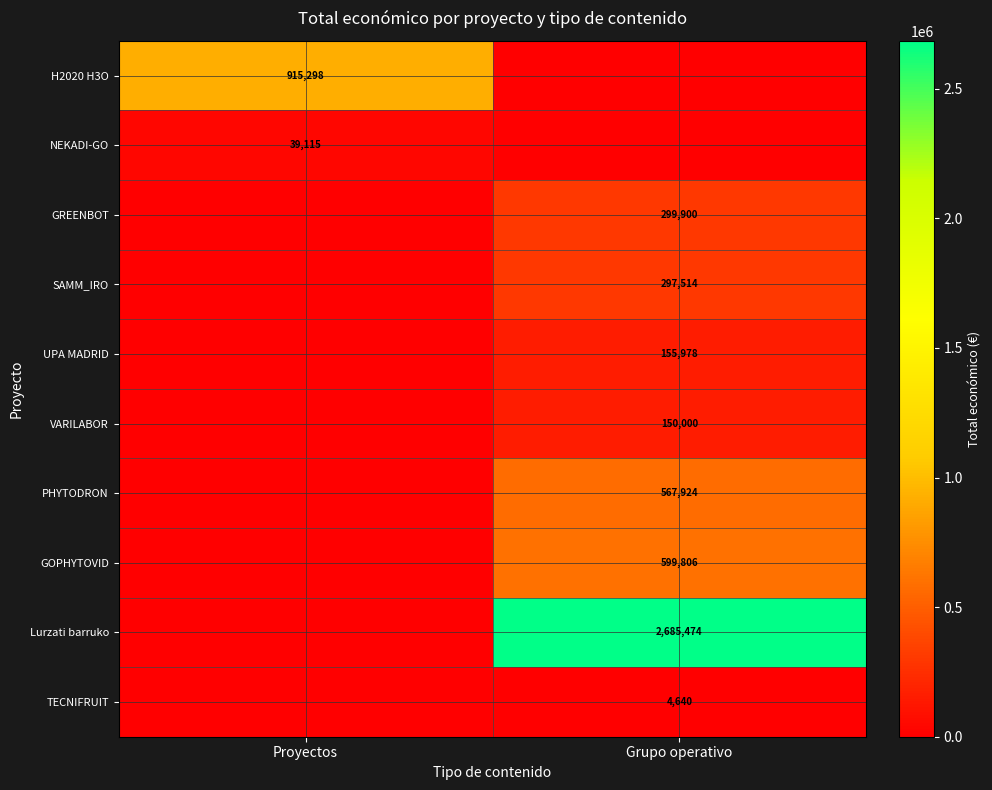

The value of H2020 H3O at Proyectos is 915298. True or false?

True